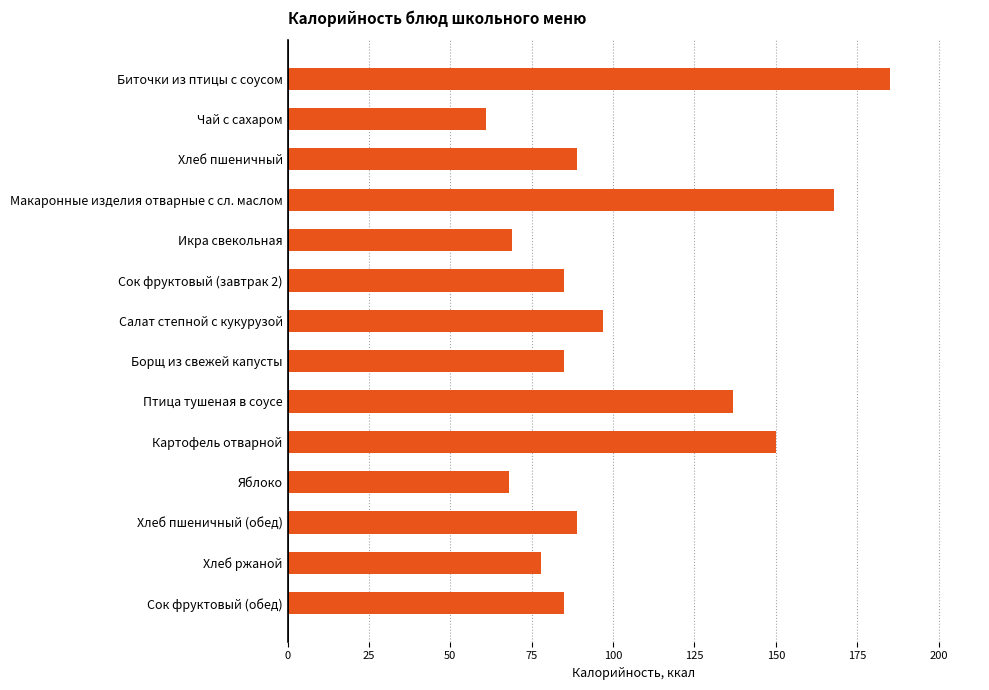

True or false: the data shows 61 at Чай с сахаром.

True